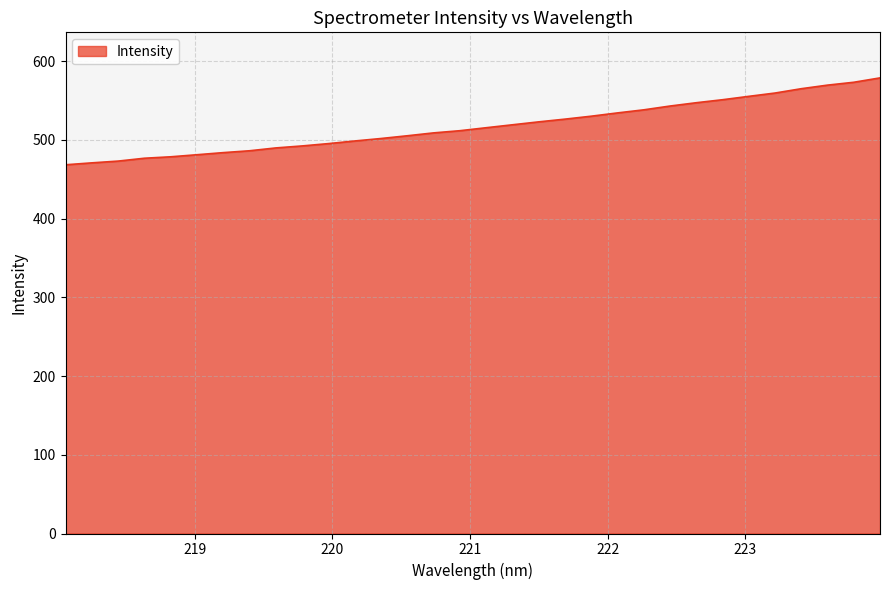

What is the minimum value shown in the chart?

468.3